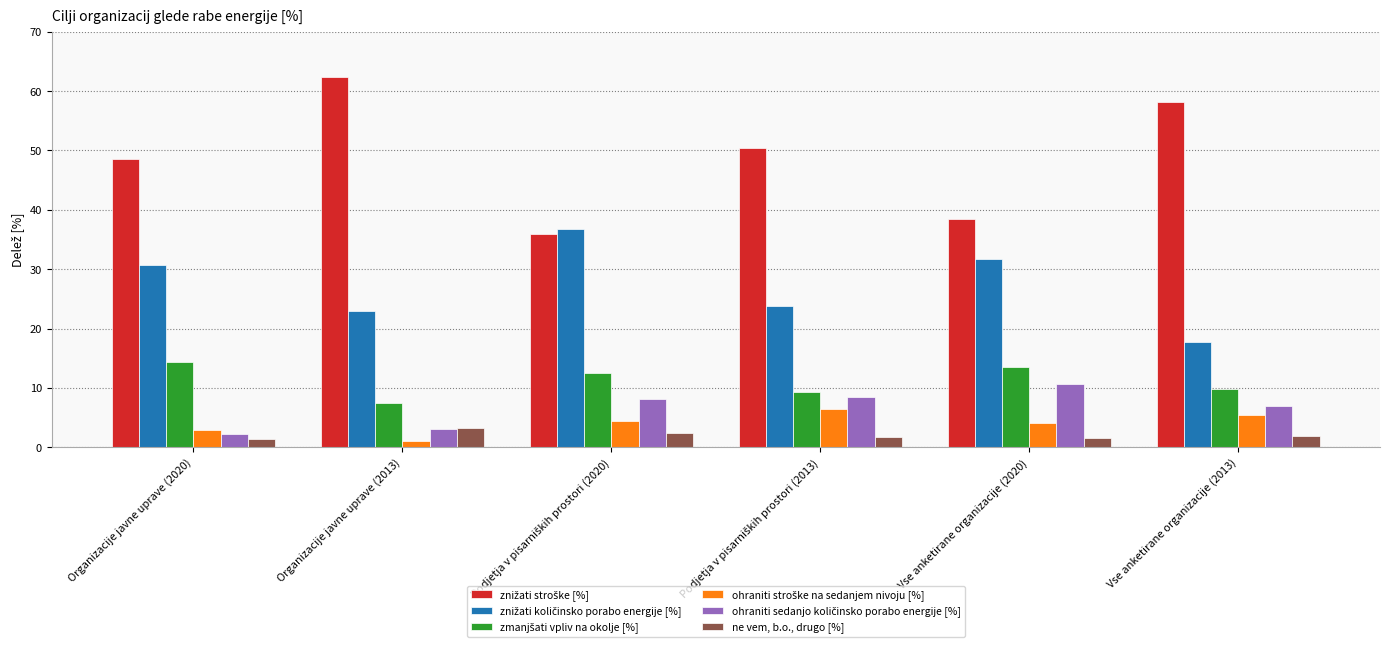

At how many categories does at least one series exceed 43?

4